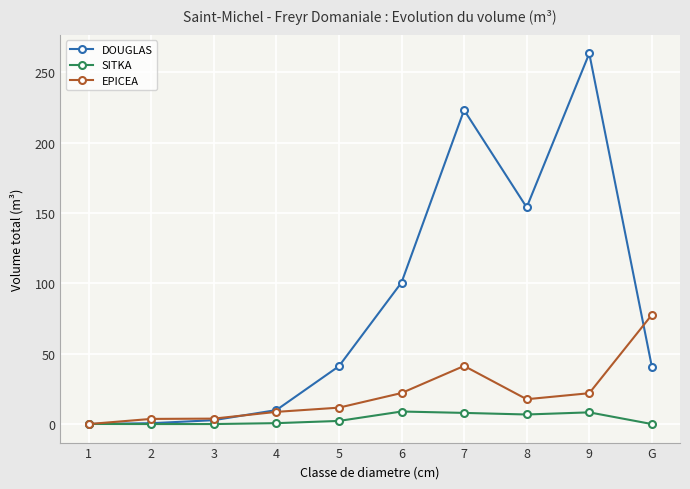

At how many categories does at least one series exceed 221?

2